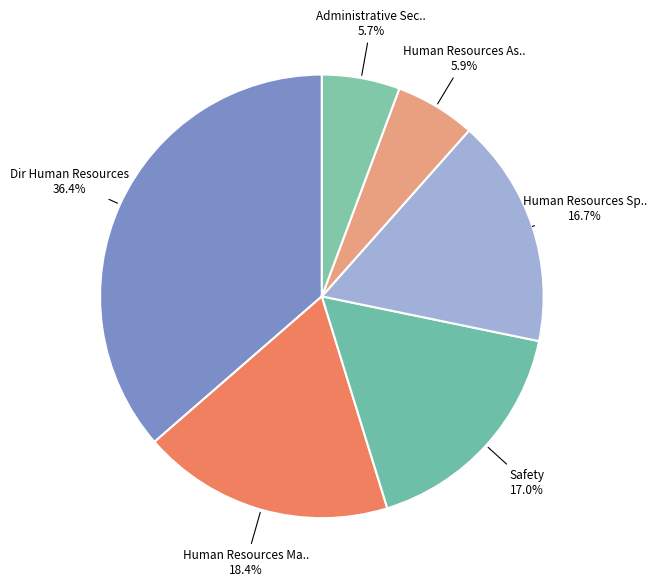

Which slice is the largest?

Dir Human Resources/Risk Mgr